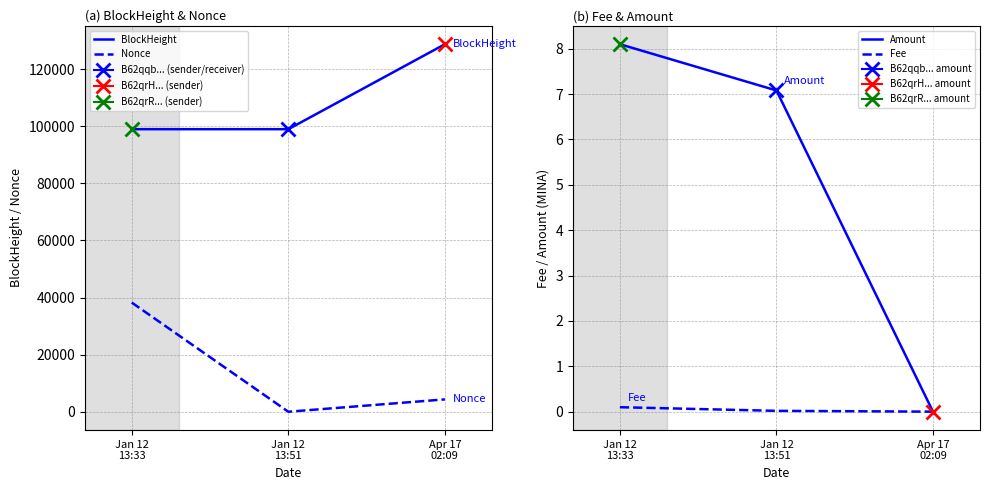

What is the difference between the BlockHeight values at Apr 17
02:09 and Jan 12
13:33?

29777